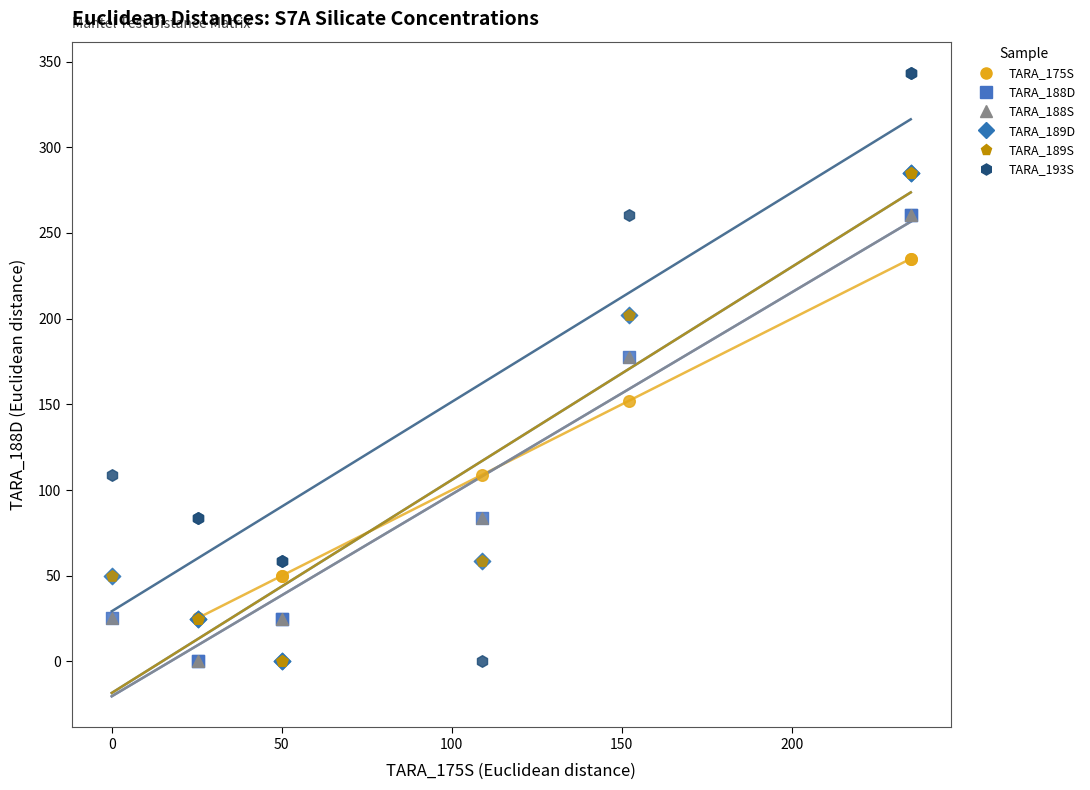

Which series reaches the maximum Y coordinate?

TARA_193S